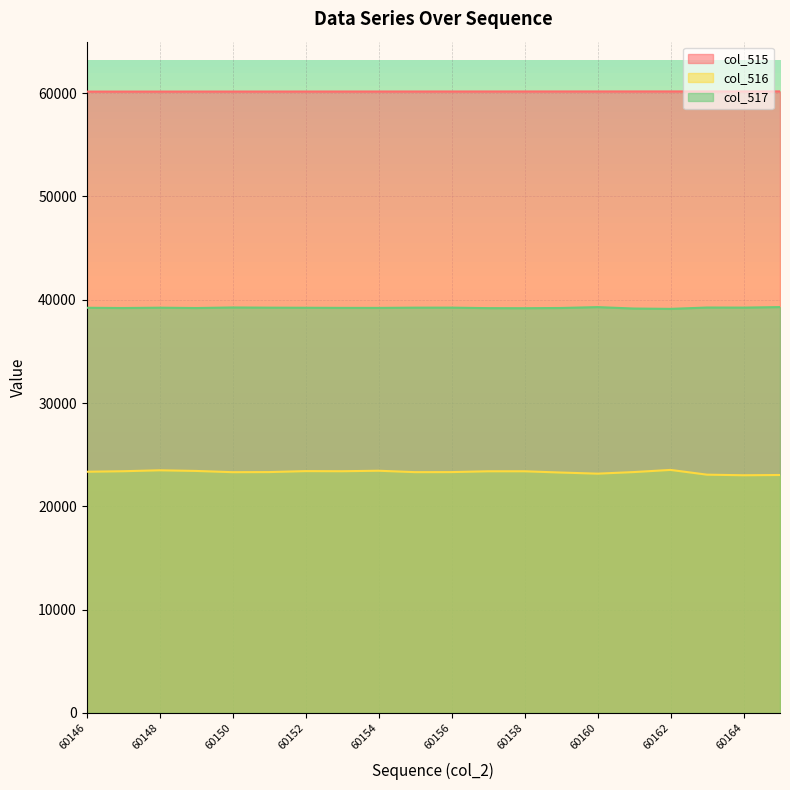

What value does the col_517 series have at 60161?

39147